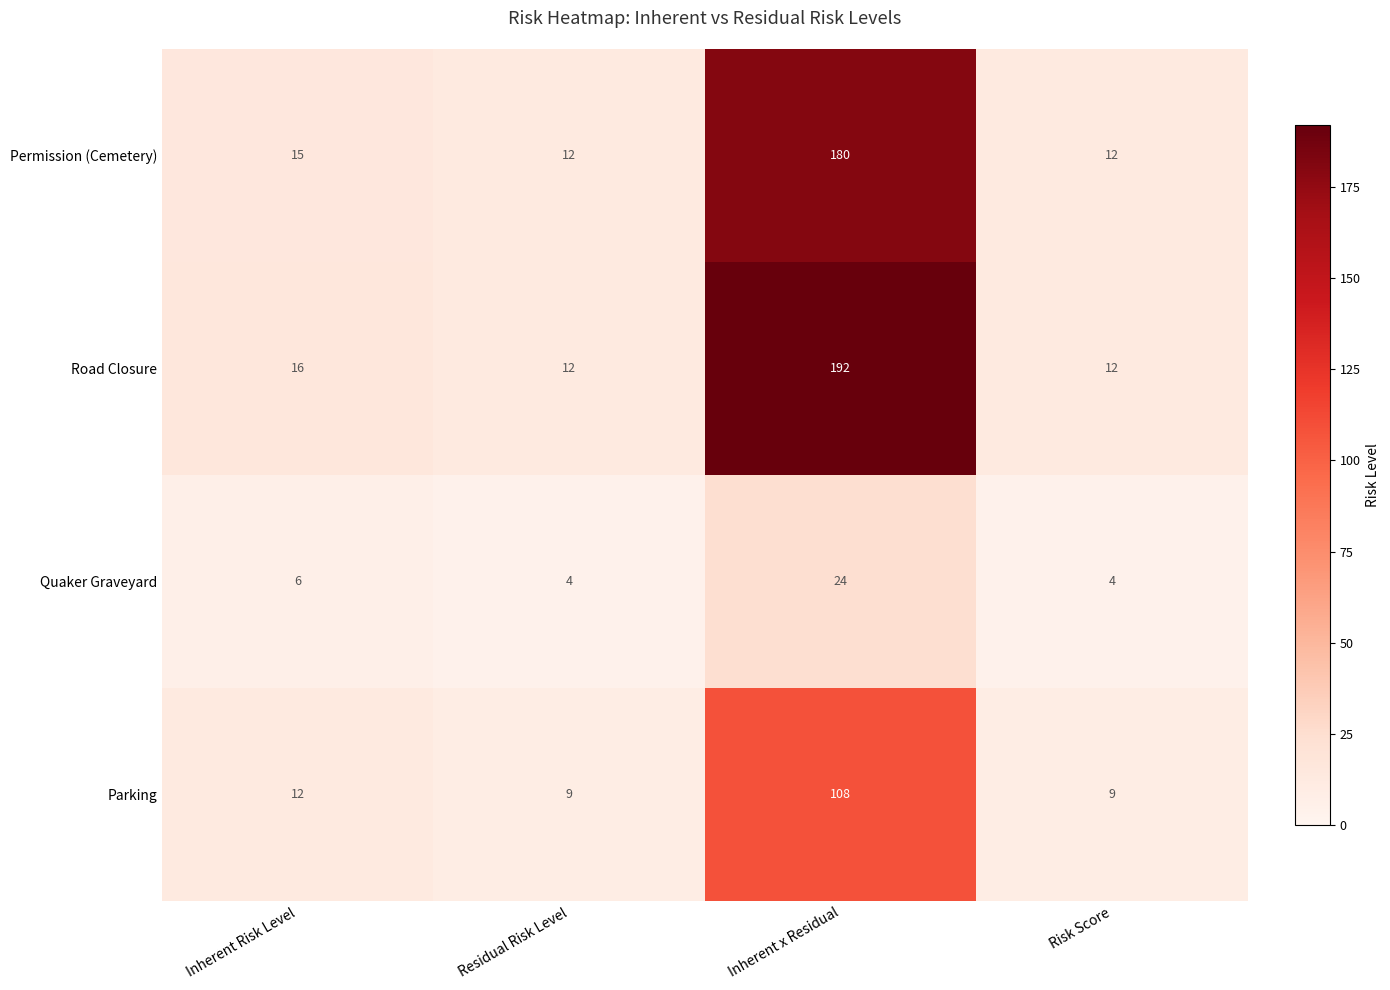

The Parking series shows 15 at Risk Score. True or false?

False